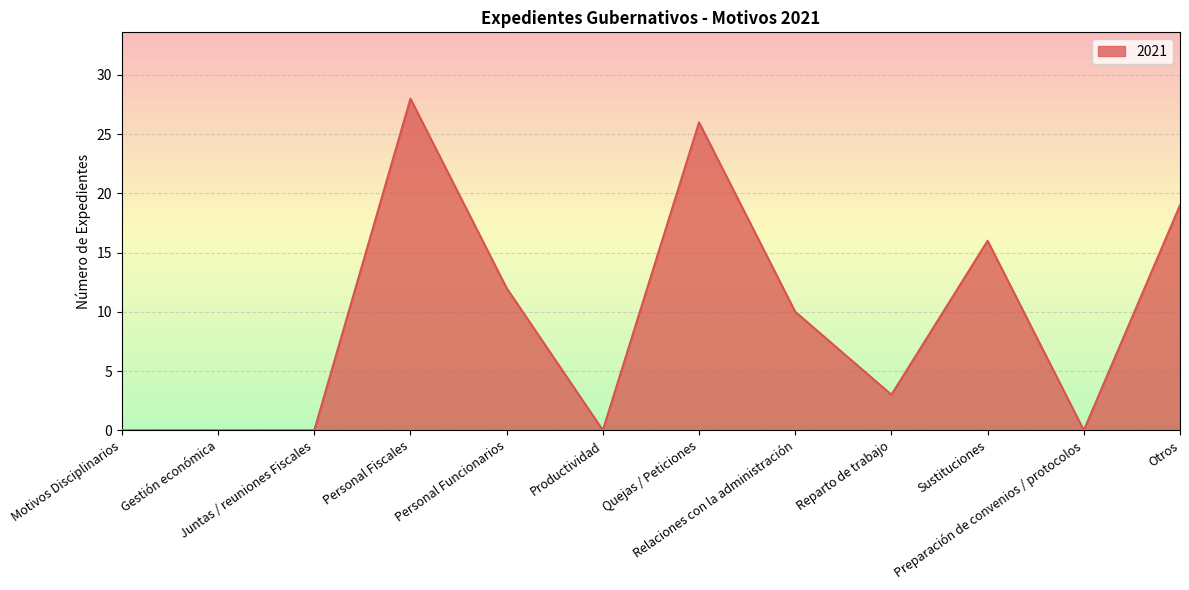

What is the sum of all values?

114